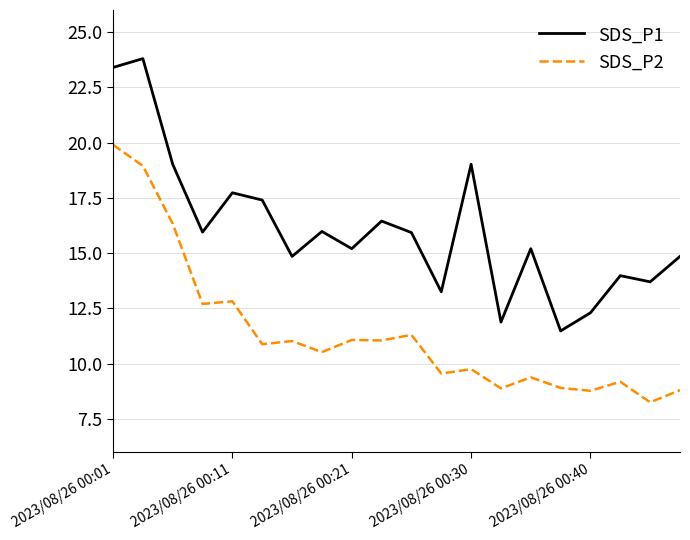

Does the chart have visible grid lines?

Yes